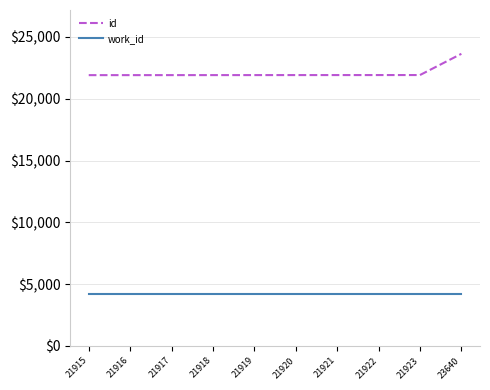

True or false: work_id has a value of 1844 at 21916.

False